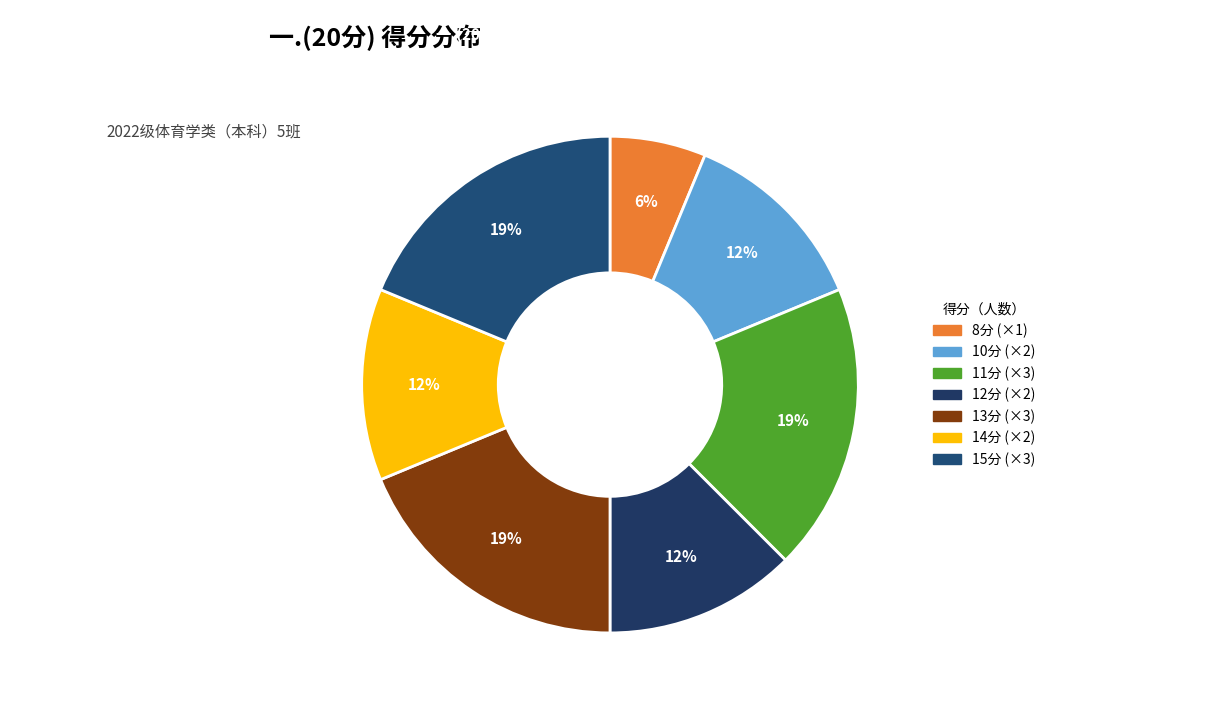

Does any single category account for the majority?

No